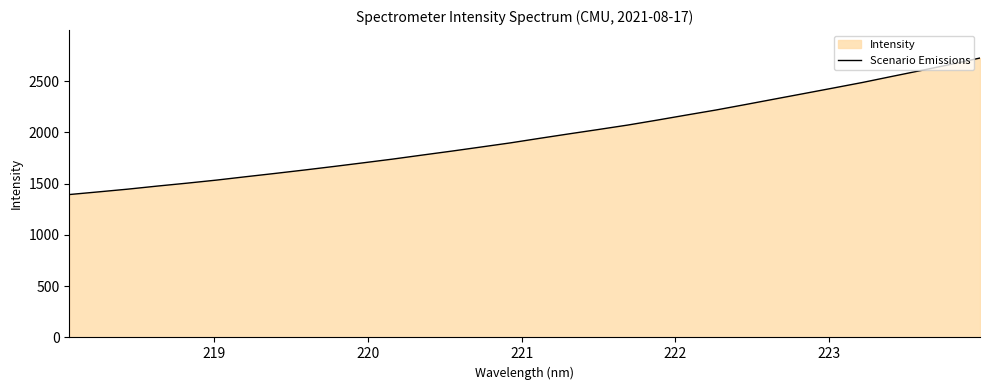

How many series are shown in this chart?

1